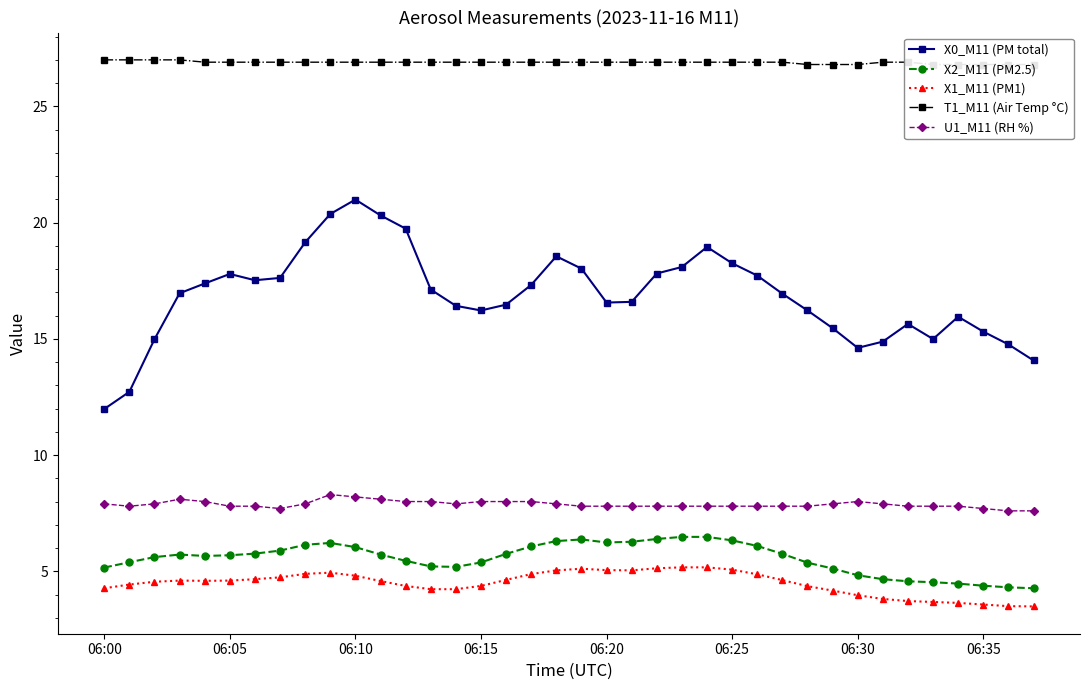

In X2_M11 (PM2.5), how many points are higher than both neighbors (excluding endpoints)?

3